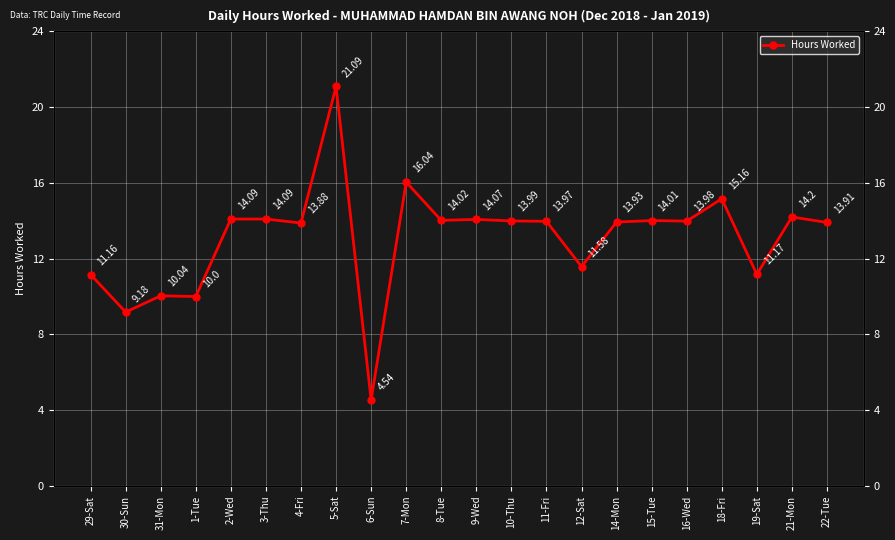

What position from the left is 11-Fri?

14